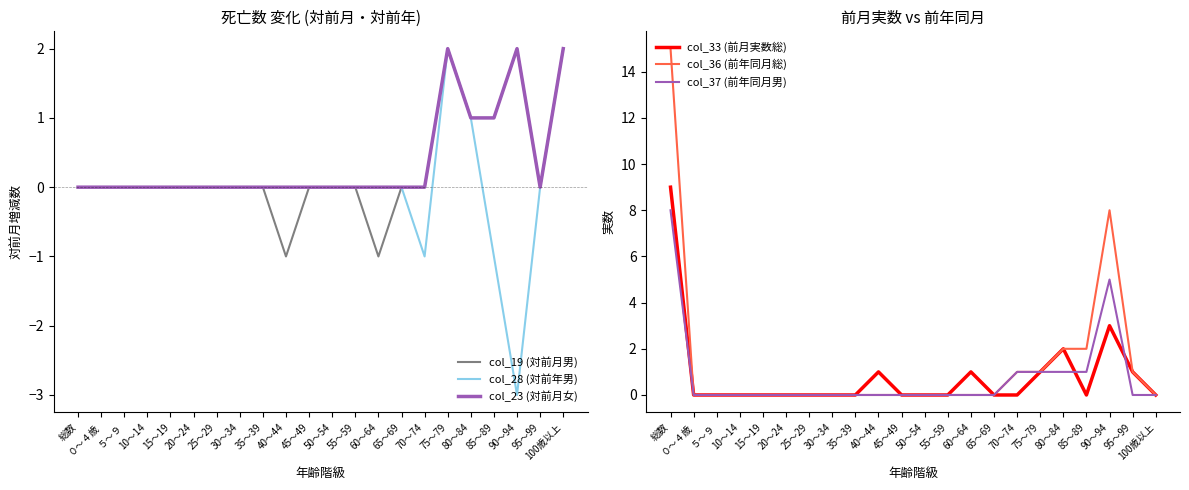

Reading left to right, what are all the values shown in this chart?

col_19 (対前月男): 0	0	0	0	0	0	0	0	0	-1	0	0	0	-1	0	0	2	1	1	2	0	2
col_28 (対前年男): 0	0	0	0	0	0	0	0	0	0	0	0	0	0	0	-1	2	1	-1	-3	0	2
col_23 (対前月女): 0	0	0	0	0	0	0	0	0	0	0	0	0	0	0	0	2	1	1	2	0	2
col_33 (前月実数総): 9	0	0	0	0	0	0	0	0	1	0	0	0	1	0	0	1	2	0	3	1	0
col_36 (前年同月総): 15	0	0	0	0	0	0	0	0	0	0	0	0	0	0	1	1	2	2	8	1	0
col_37 (前年同月男): 8	0	0	0	0	0	0	0	0	0	0	0	0	0	0	1	1	1	1	5	0	0